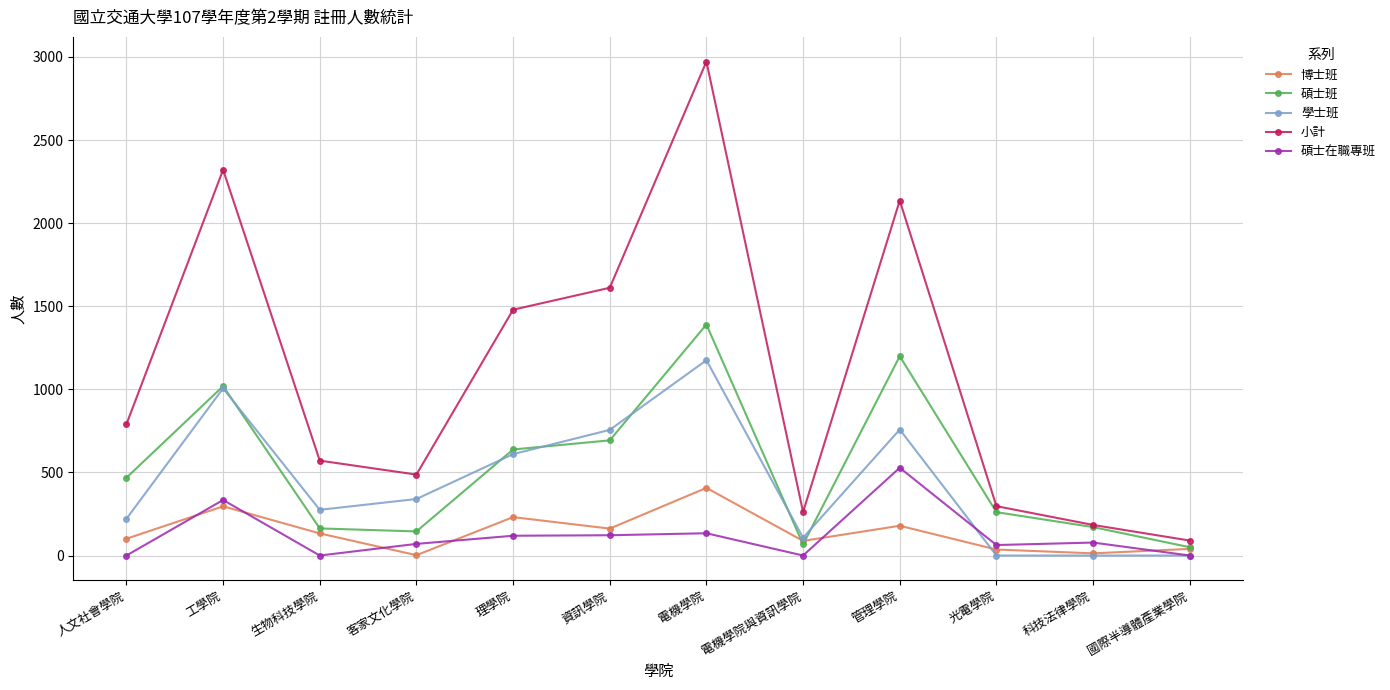

How many lines are shown in the chart?

5